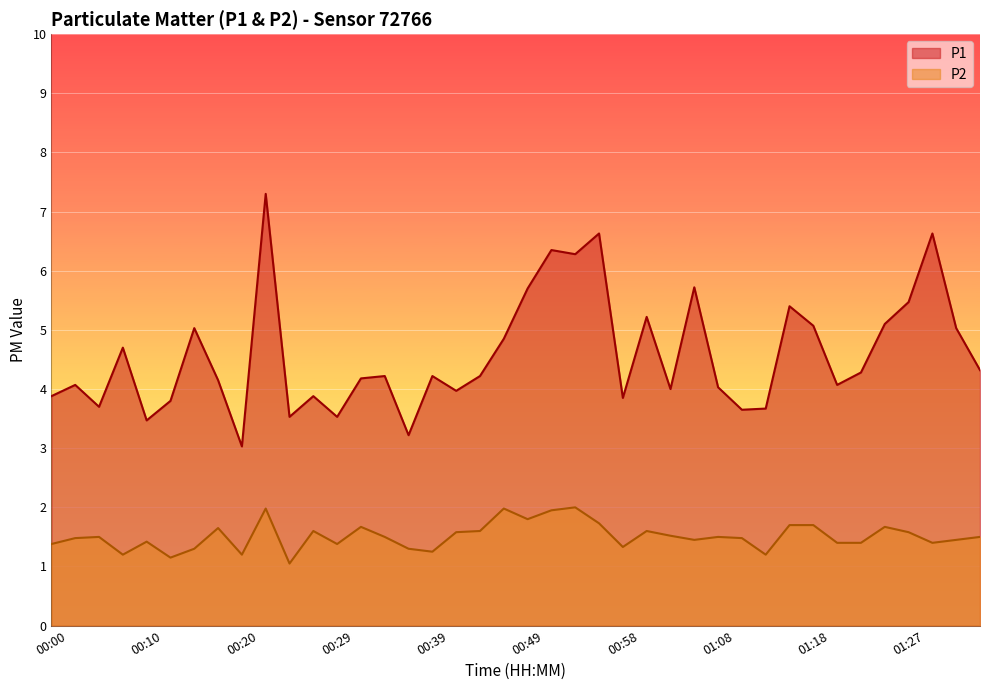

Reading left to right, what are all the values shown in this chart?

P1: 3.9	4.1	3.7	4.7	3.5	3.8	5.0	4.2	3.0	7.3	3.5	3.9	3.5	4.2	4.2	3.2	4.2	4.0	4.2	4.8	5.7	6.3	6.3	6.6	3.9	5.2	4.0	5.7	4.0	3.6	3.7	5.4	5.1	4.1	4.3	5.1	5.5	6.6	5.0	4.3
P2: 1.4	1.5	1.5	1.2	1.4	1.1	1.3	1.6	1.2	2.0	1.1	1.6	1.4	1.7	1.5	1.3	1.2	1.6	1.6	2.0	1.8	1.9	2.0	1.7	1.3	1.6	1.5	1.4	1.5	1.5	1.2	1.7	1.7	1.4	1.4	1.7	1.6	1.4	1.4	1.5